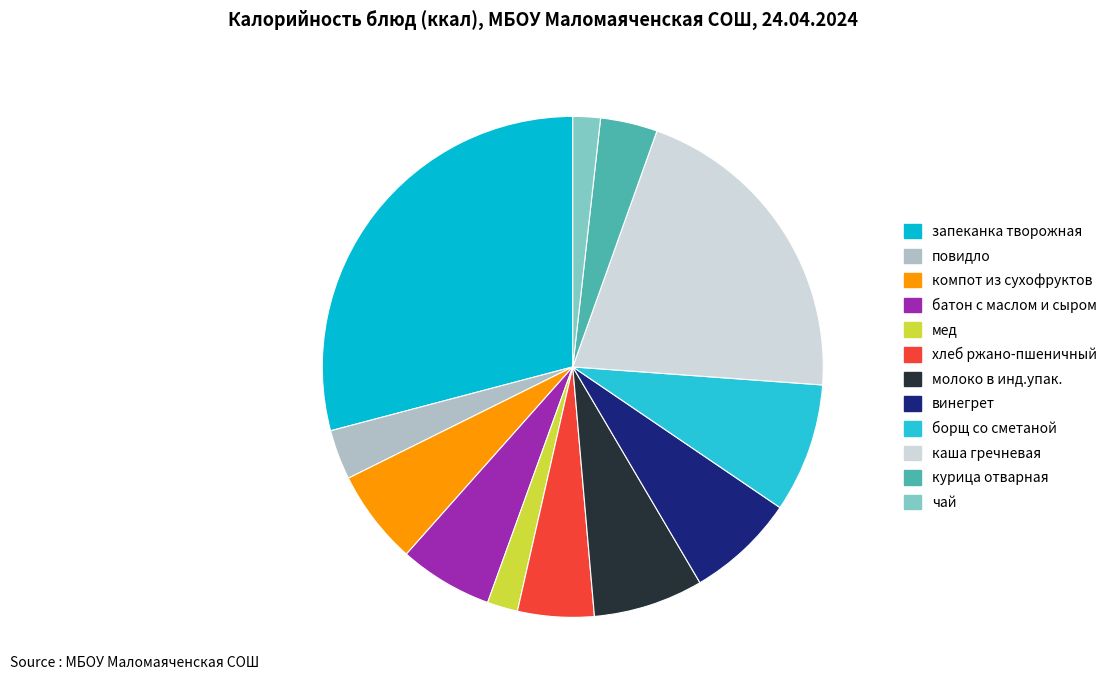

Count the number of slices in the pie.

12